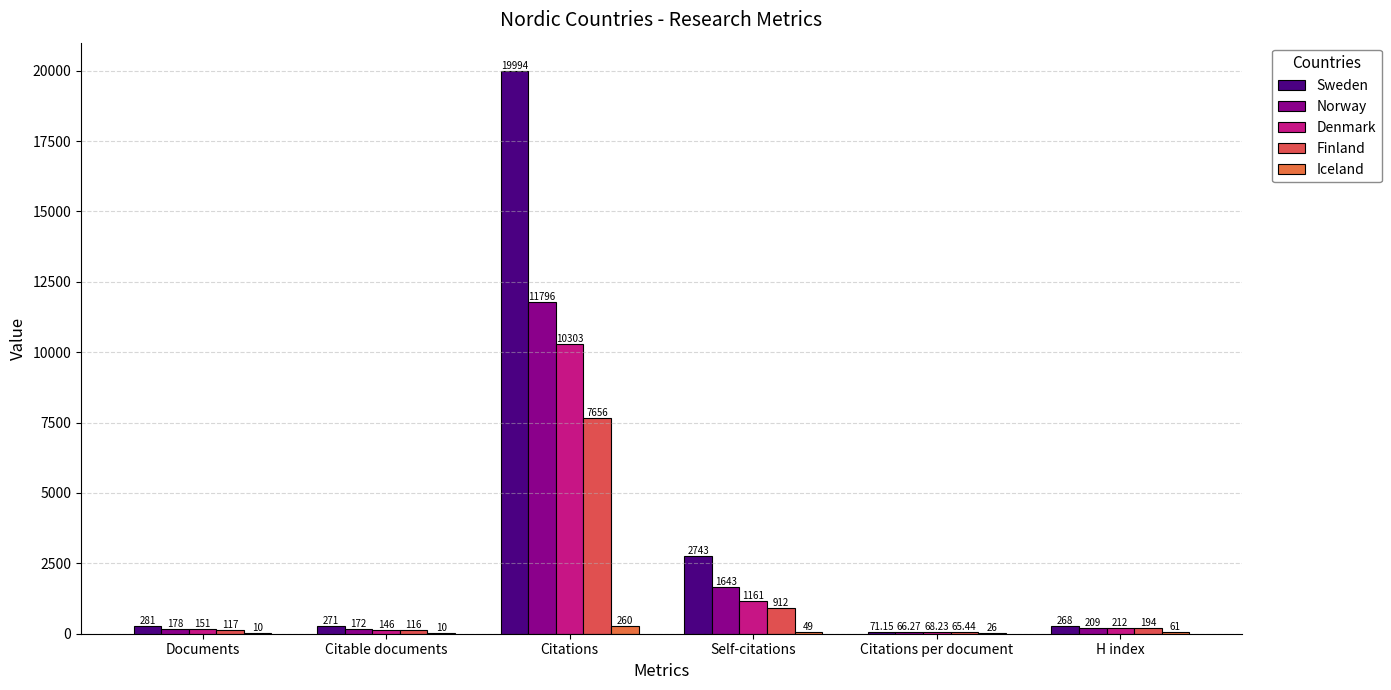

Is it true that Finland equals 65.4 at Citations per document?

True